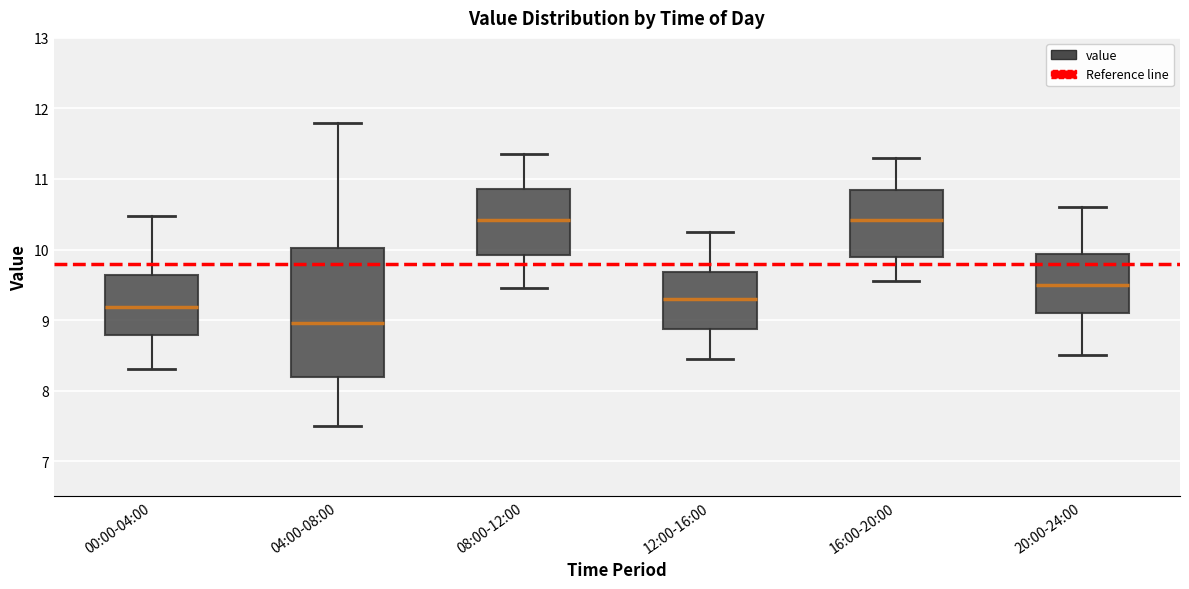

Where does the lower whisker of the box for 00:00-04:00 end on the y-axis? The values are not printed on the chart, so give them approximately, as read against the axis.

8.3